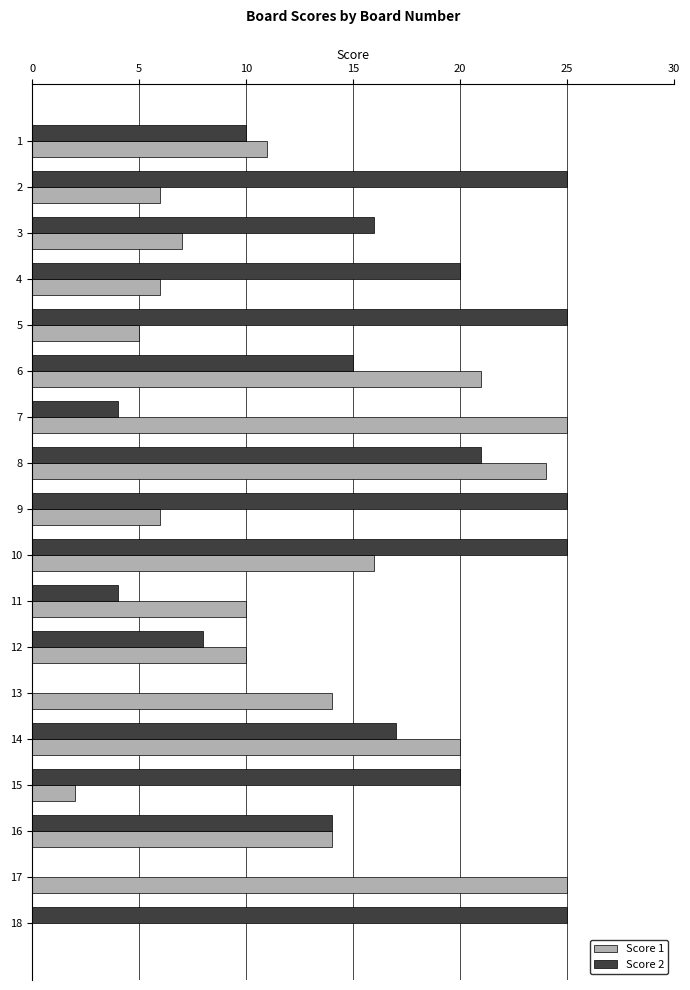

The value of Score 1 at 18 is 9. True or false?

False